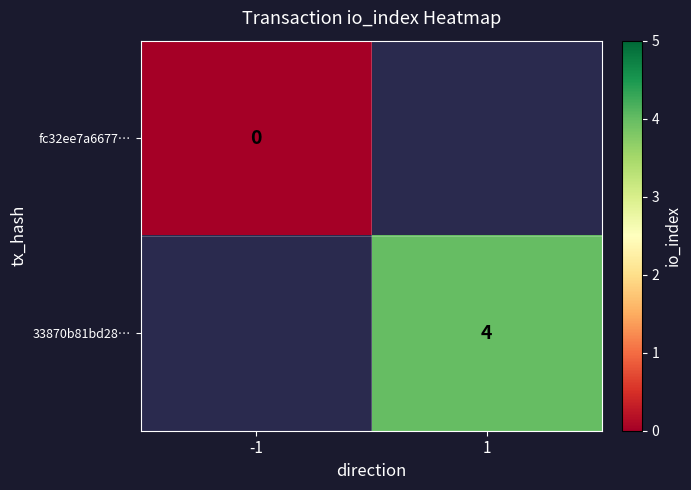

At how many categories does at least one series exceed 0?

1